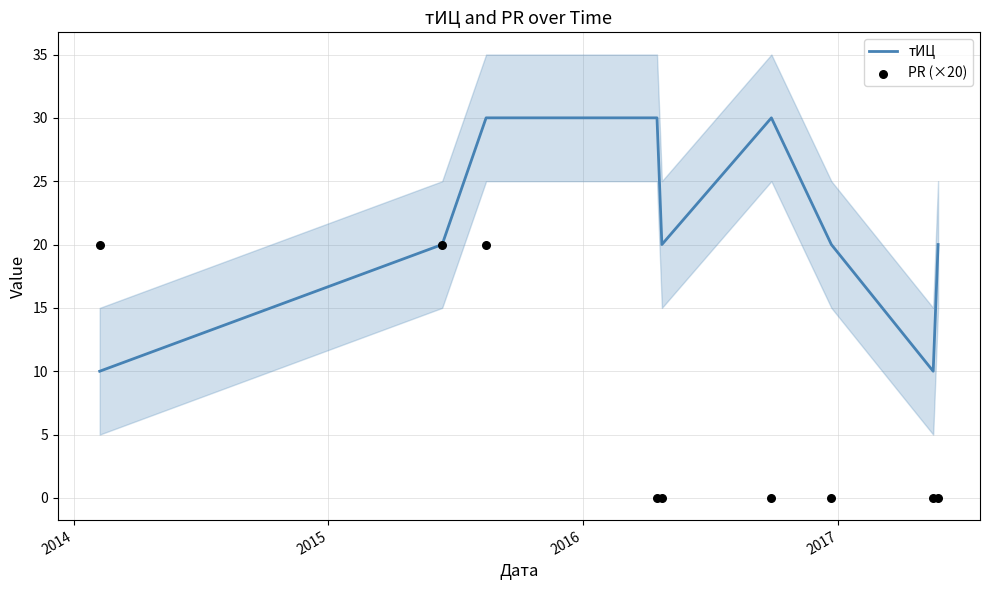

What are all the series names shown in the legend?

тИЦ, PR (×20)